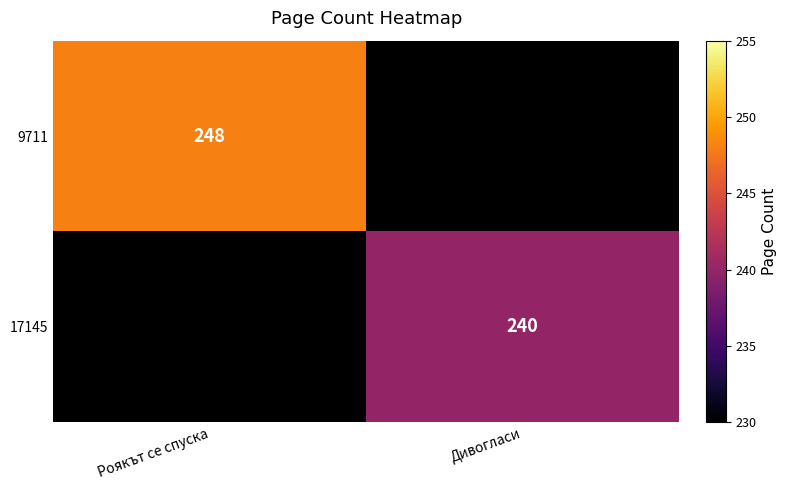

True or false: 9711 has a value of 248 at Роякът се спуска.

True